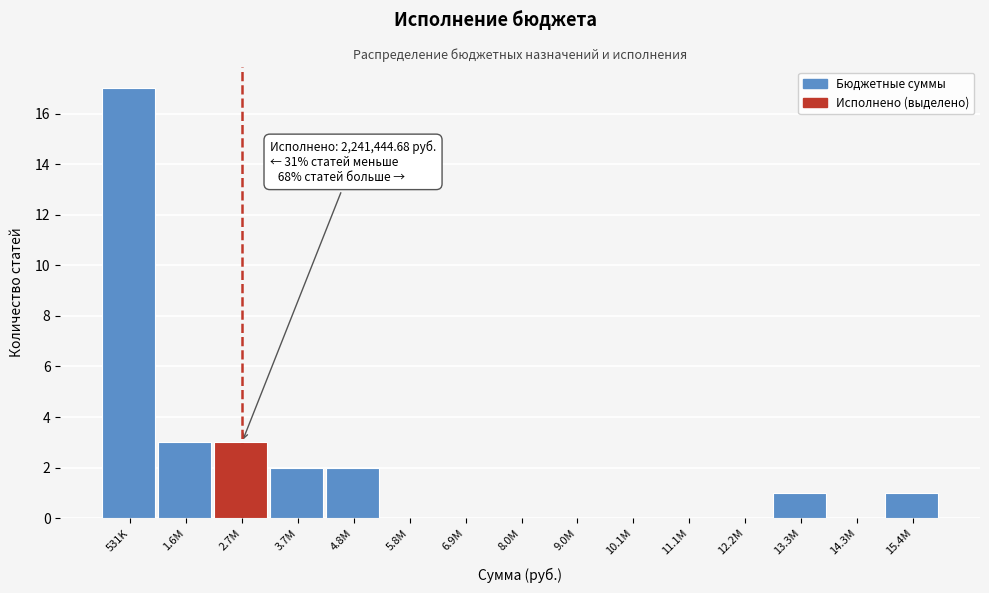

Reading left to right, what are all the values shown in this chart?

531K=17	1.6M=3	2.7M=3	3.7M=2	4.8M=2	5.8M=0	6.9M=0	8.0M=0	9.0M=0	10.1M=0	11.1M=0	12.2M=0	13.3M=1	14.3M=0	15.4M=1